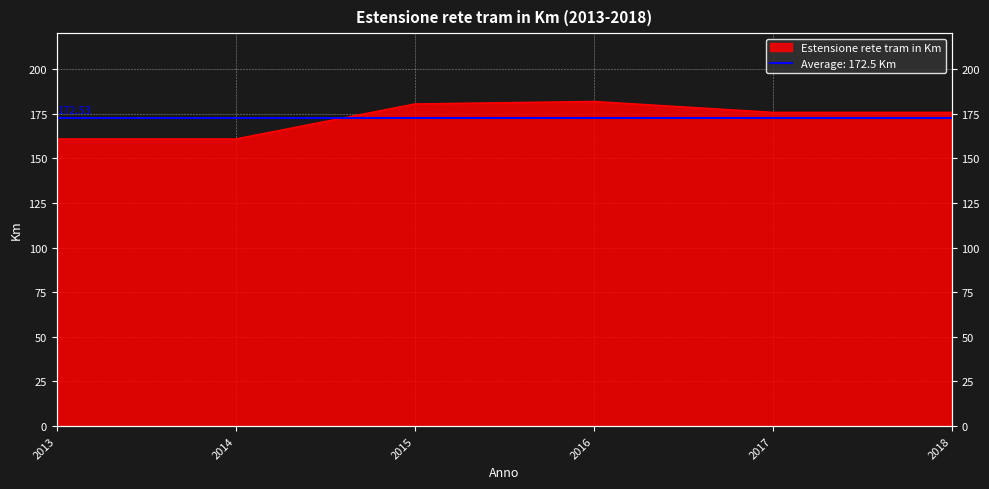

What is the change in value from 2014 to 2017?

+14.9